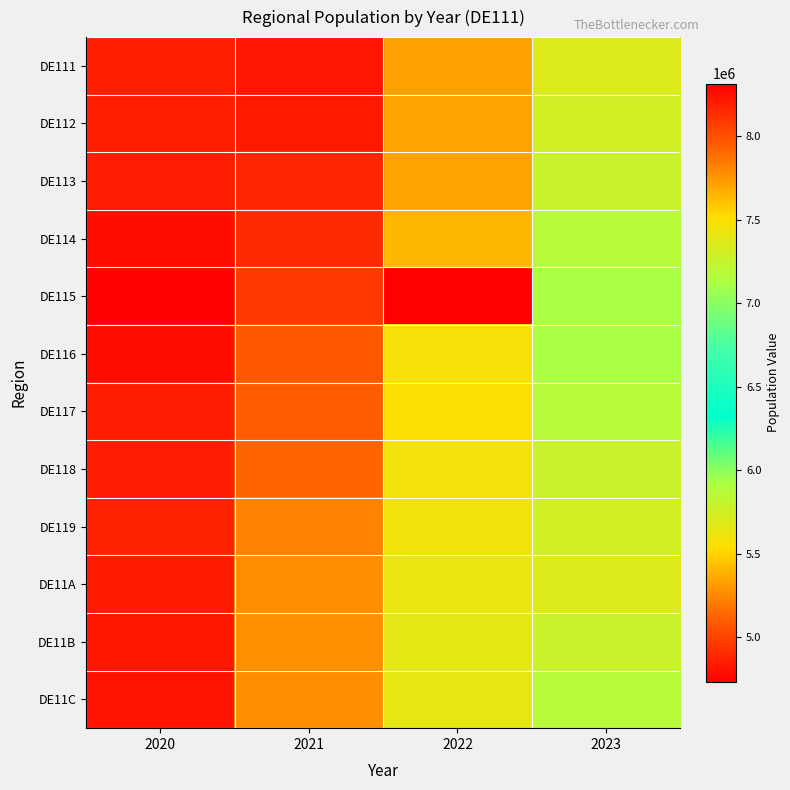

Count the number of data series in this chart.

12